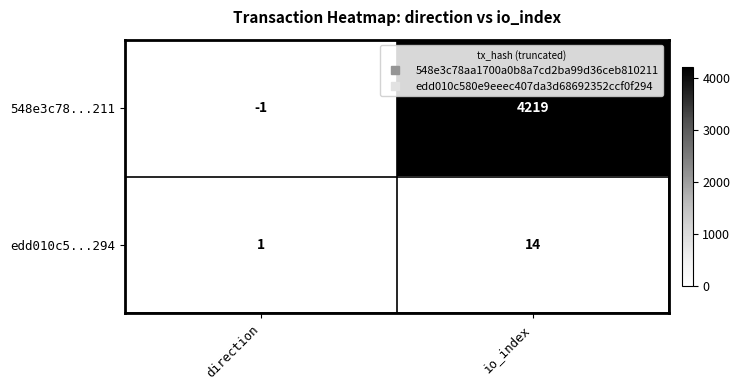

How many categories are shown in the chart?

2